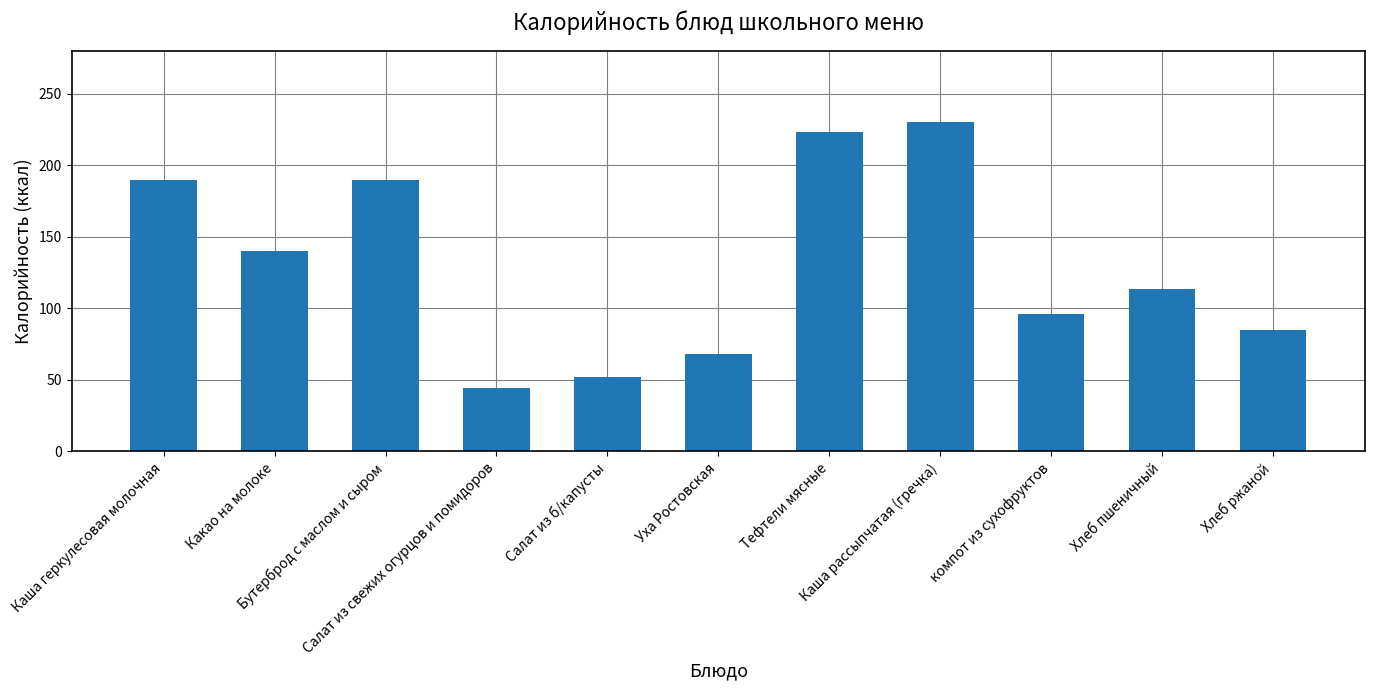

What is the difference between the second highest and second lowest values?

171.0